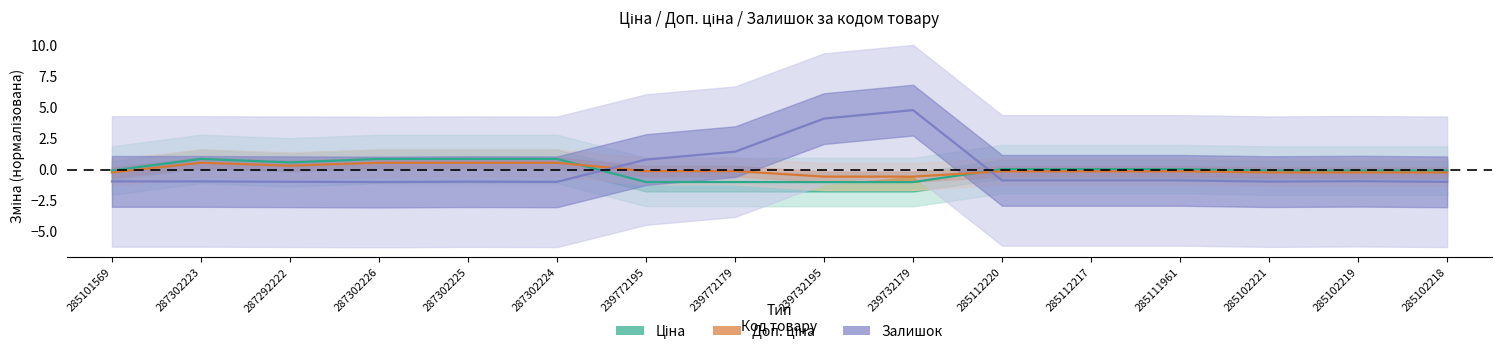

At which category is the sum across all series the highest?

239732179